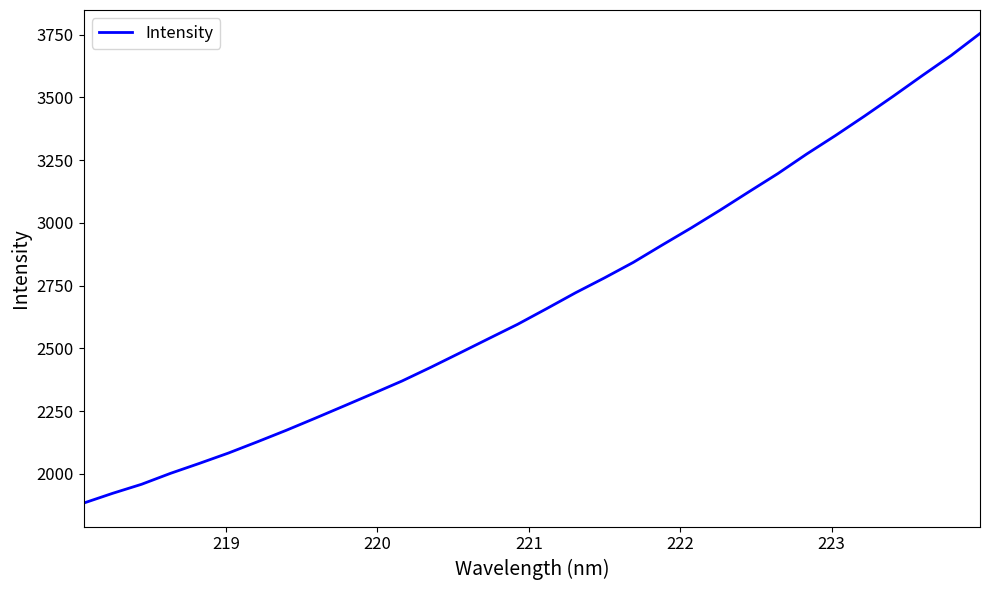

What is the difference between the maximum and minimum values?

1870.7